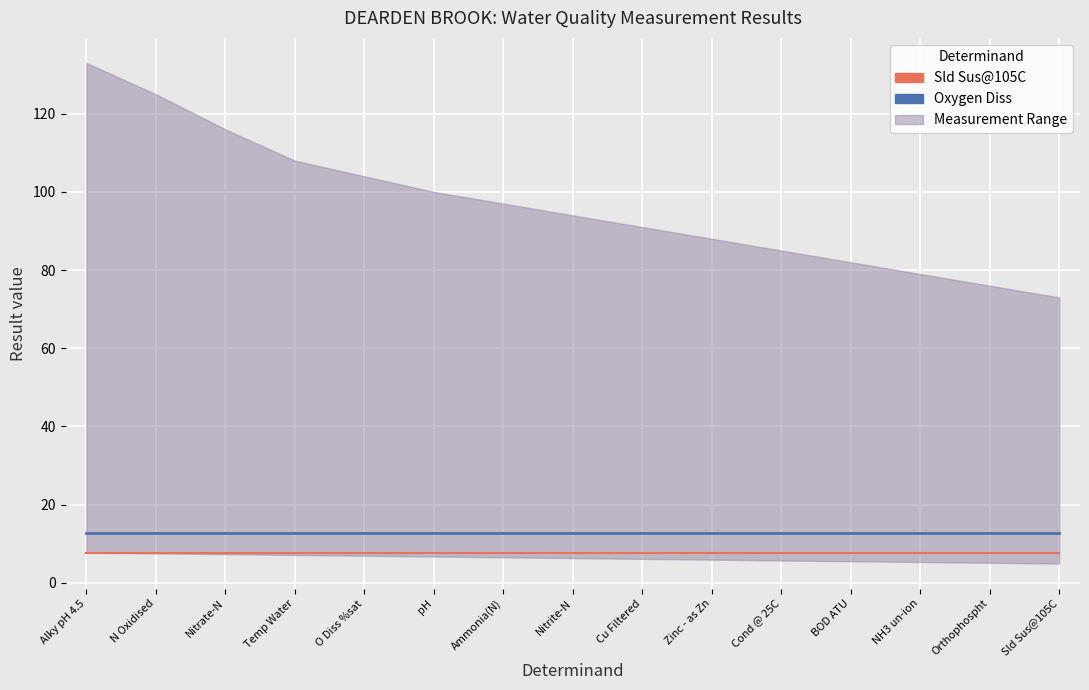

What position from the left is Nitrite-N?

8